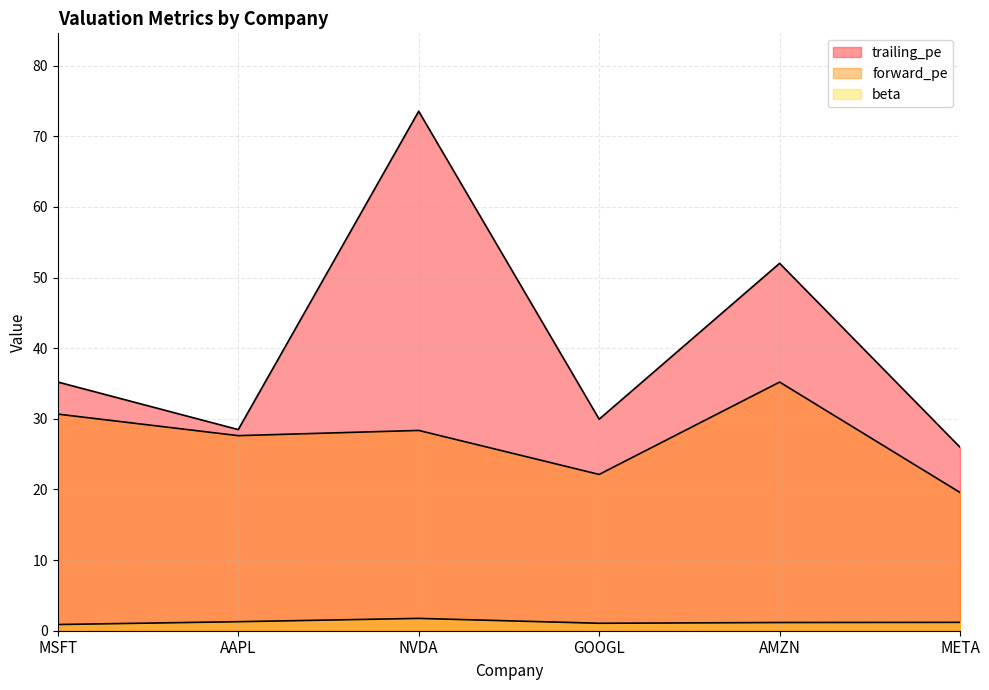

True or false: forward_pe and beta intersect in this chart.

False